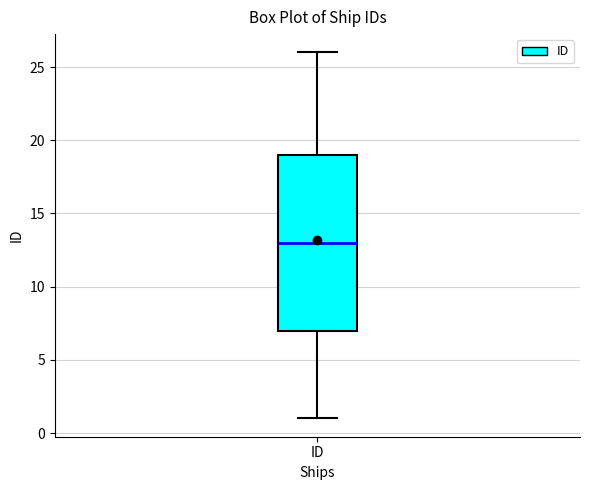

Read this box plot against the y-axis: the position of the median line, the range covered by the box, and the ends of both whiskers. The values are not printed on the chart, so give them approximately, as read against the axis.

median 13, box 7 to 19, whiskers 1 to 26